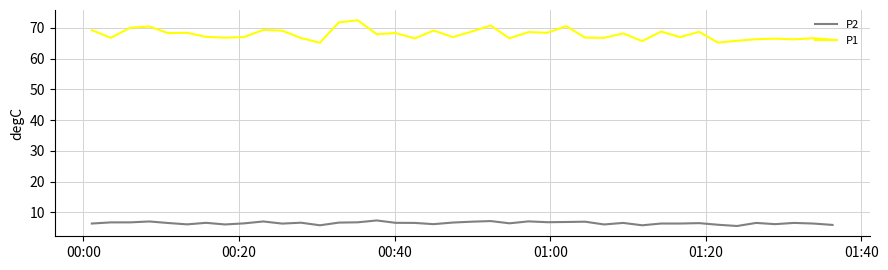

True or false: P1 and P2 intersect in this chart.

False